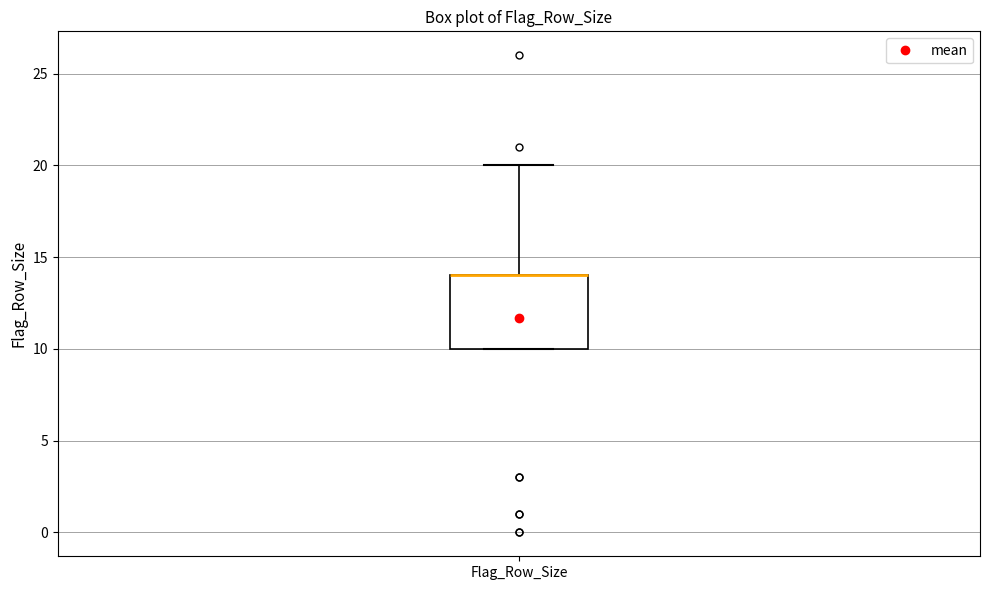

Where is the upper edge of the box for Flag_Row_Size on the y-axis? The values are not printed on the chart, so give them approximately, as read against the axis.

14